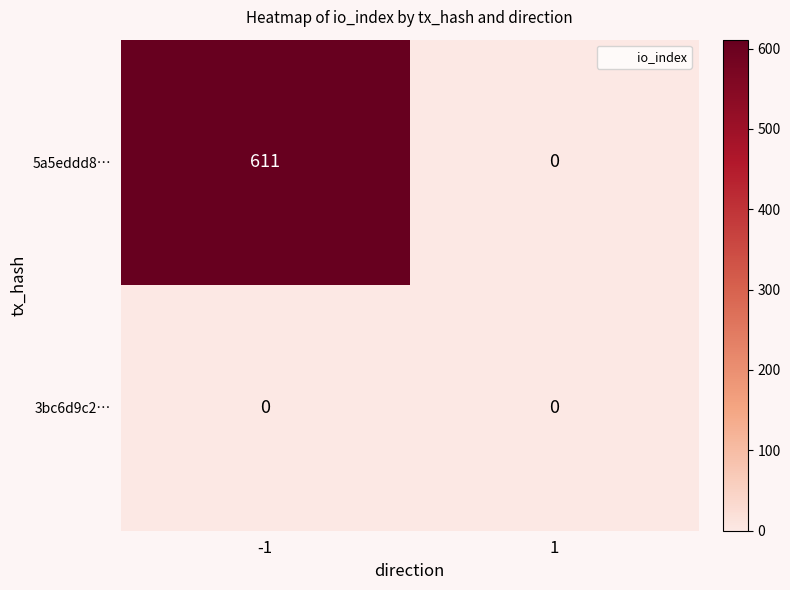

Which series has the widest spread of values?

5a5eddd8…